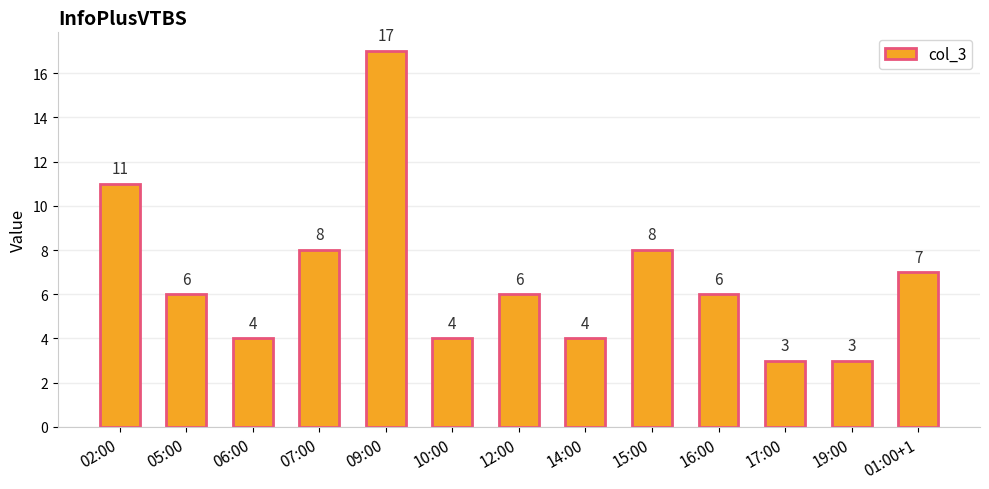

True or false: the data shows 10 at 16:00.

False